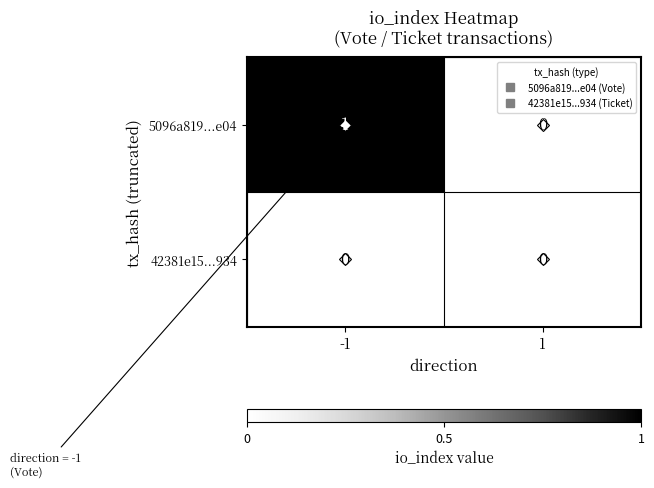

At which category is the sum across all series the highest?

-1